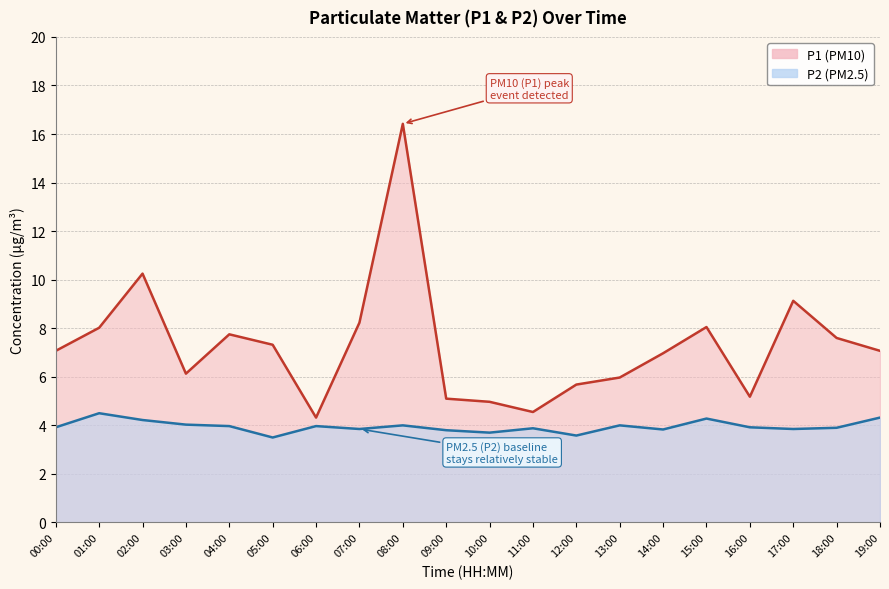

At which category does P1 reach its first local peak?

02:00